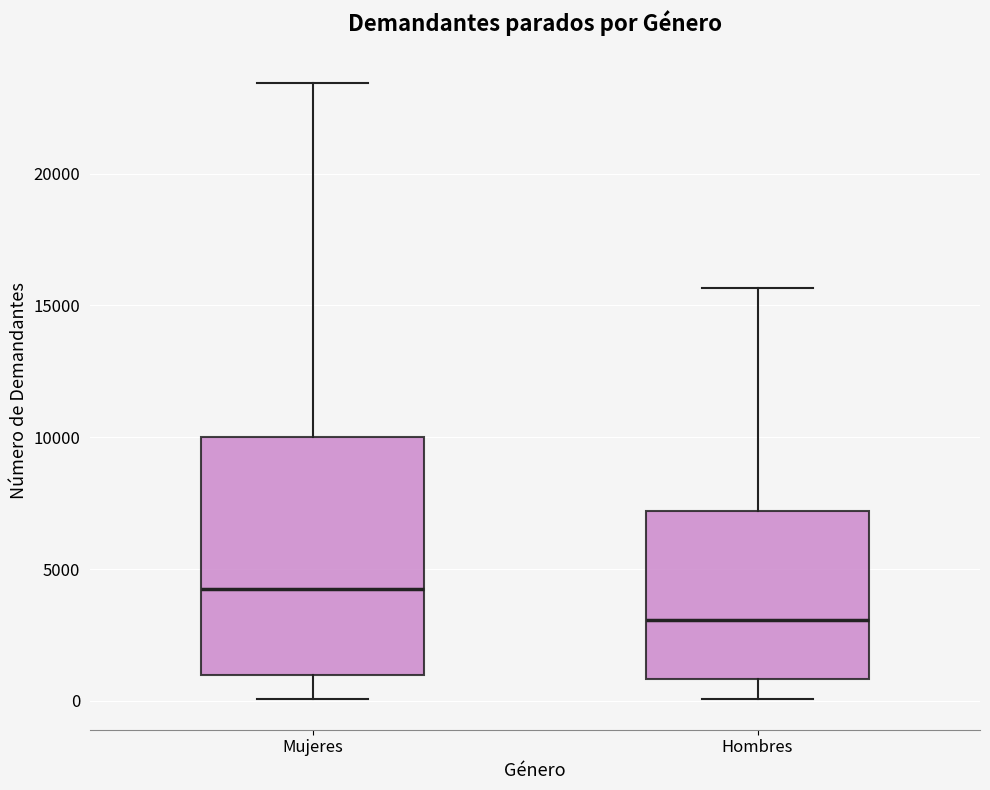

Reading left to right, transcribe this box plot: for each box, give where its median line is, the range the box spans, and where its two whiskers end, as read against the y-axis. The values are not printed on the chart, so give them approximately, as read against the axis.

Mujeres: median 4000, box 1000 to 10000, whiskers 0 to 23500
Hombres: median 3000, box 1000 to 7000, whiskers 0 to 15500